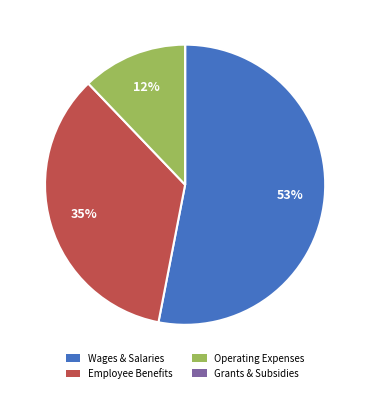

Between Employee Benefits and Wages & Salaries, which is larger?

Wages & Salaries